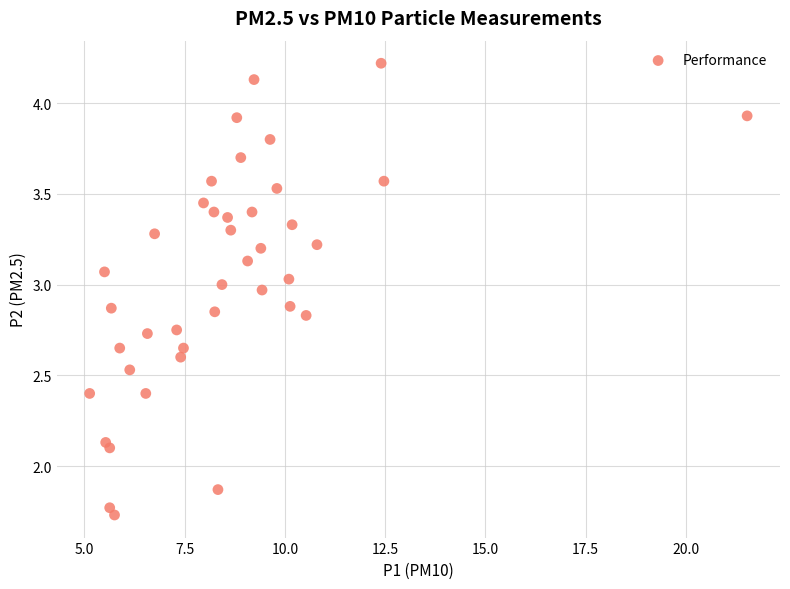

What is the range of X values (max minus min)?

16.4